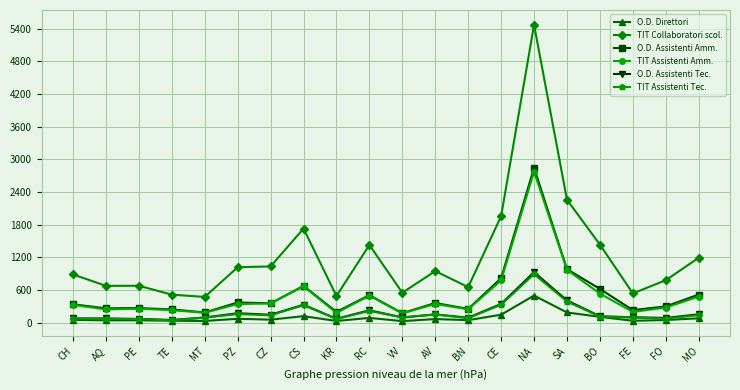

What is the label of the 13th point from the right?

CS